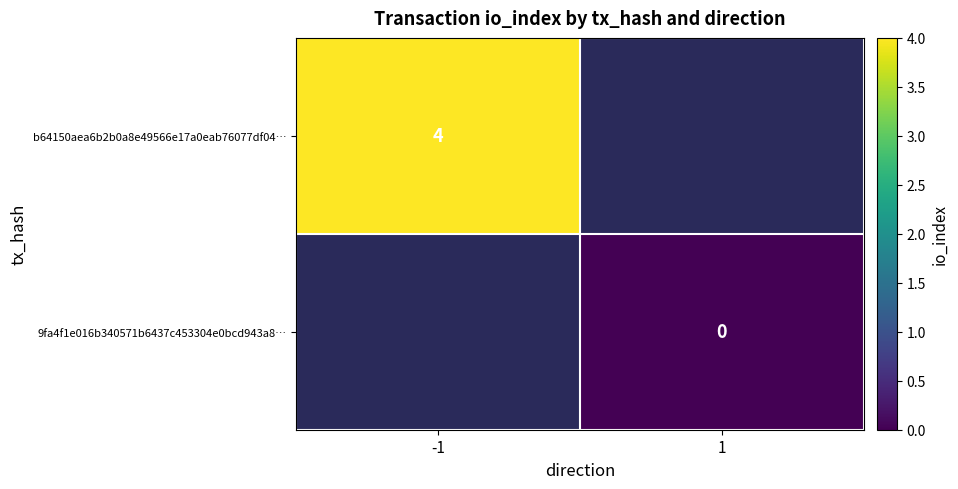

The value of b64150aea6b2b0a8e49566e17a0eab76077df04… at -1 is 3. True or false?

False